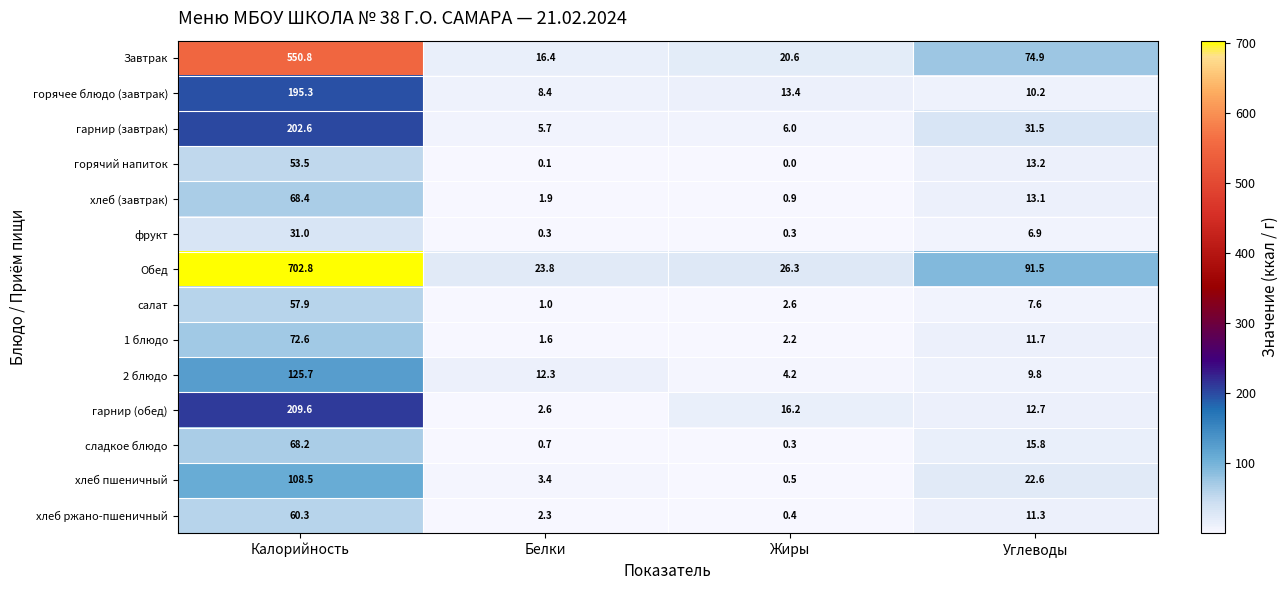

Which category has the highest value in the горячее блюдо (завтрак) series?

Калорийность